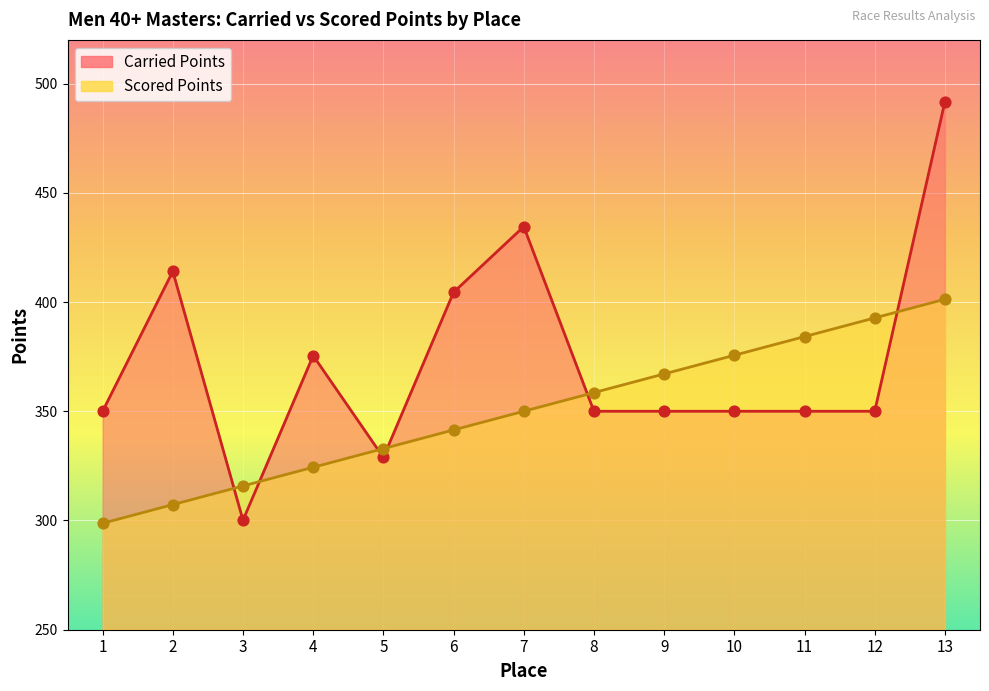

Is the value of Carried Points at 3 greater than the value of Scored Points at 6?

No